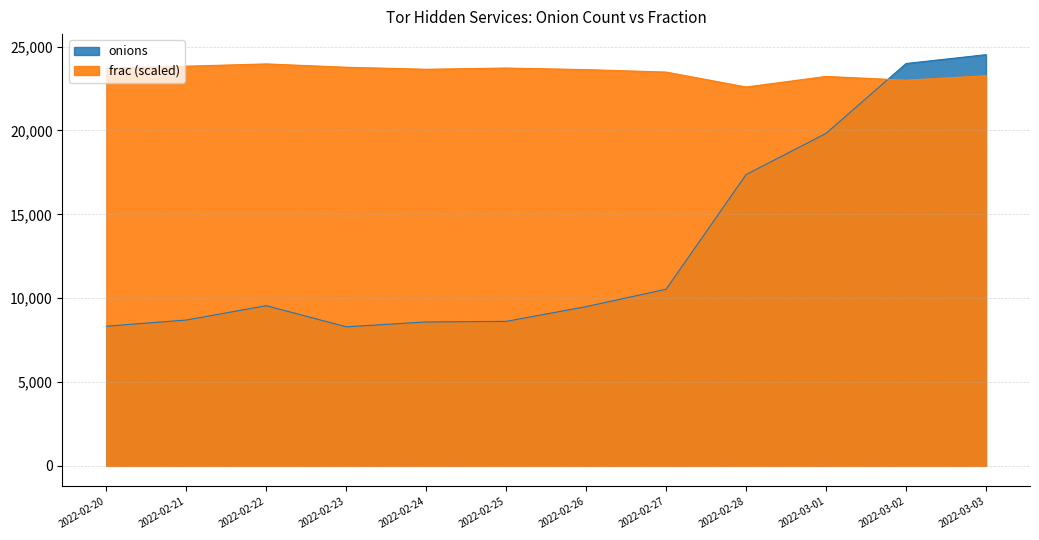

Which series has the largest total across all categories?

frac